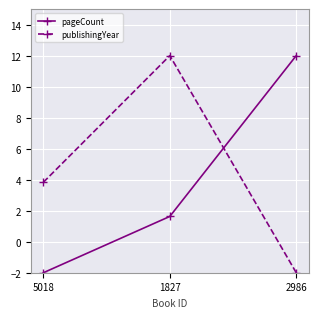

What is the greatest value displayed?

12.0